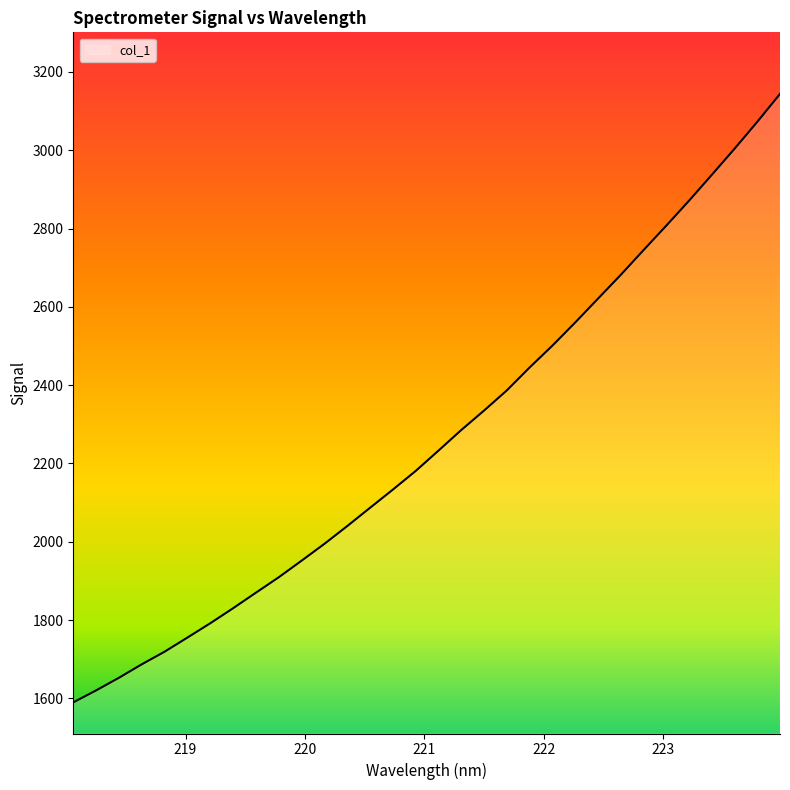

What is the maximum value shown in the chart?

3143.7